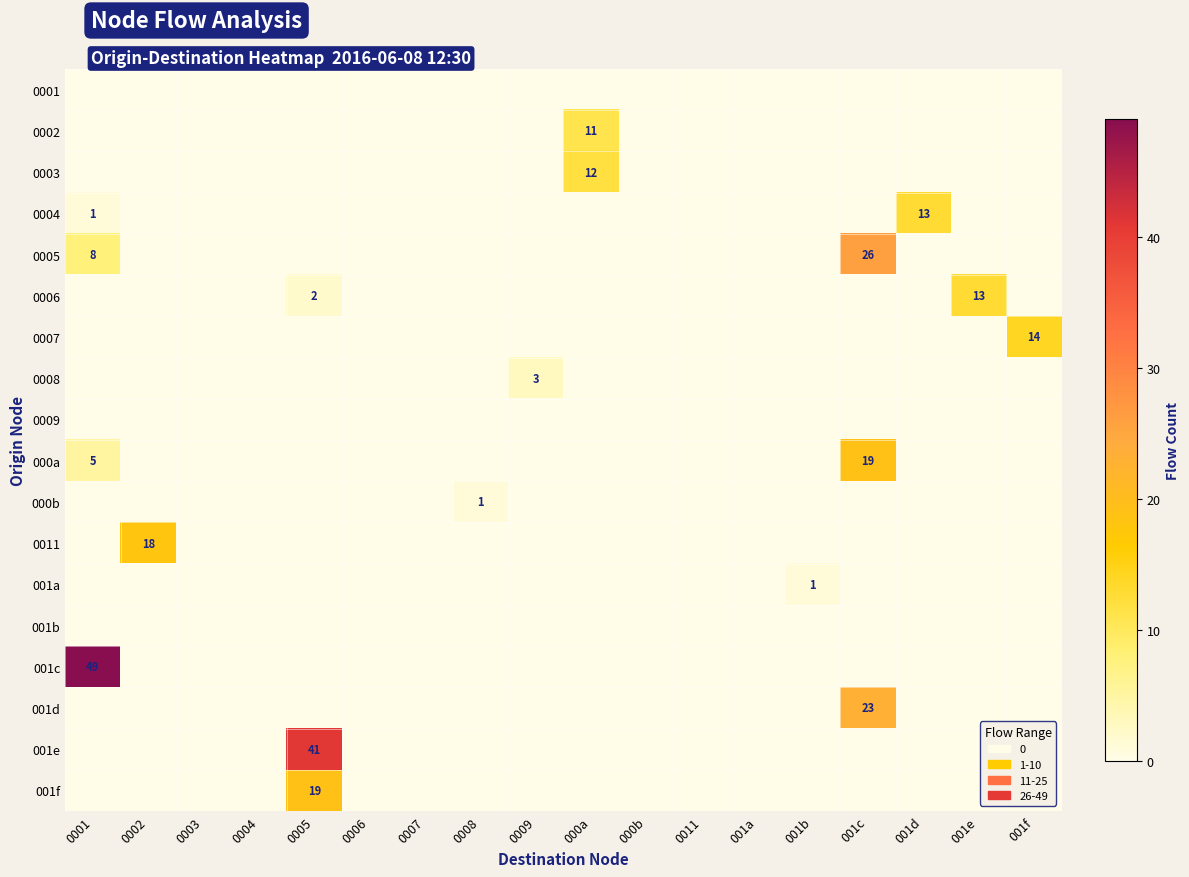

Rank the categories by 001a value from lowest to highest.

0001, 0002, 0003, 0004, 0005, 0006, 0007, 0008, 0009, 000a, 000b, 0011, 001a, 001c, 001d, 001e, 001f, 001b